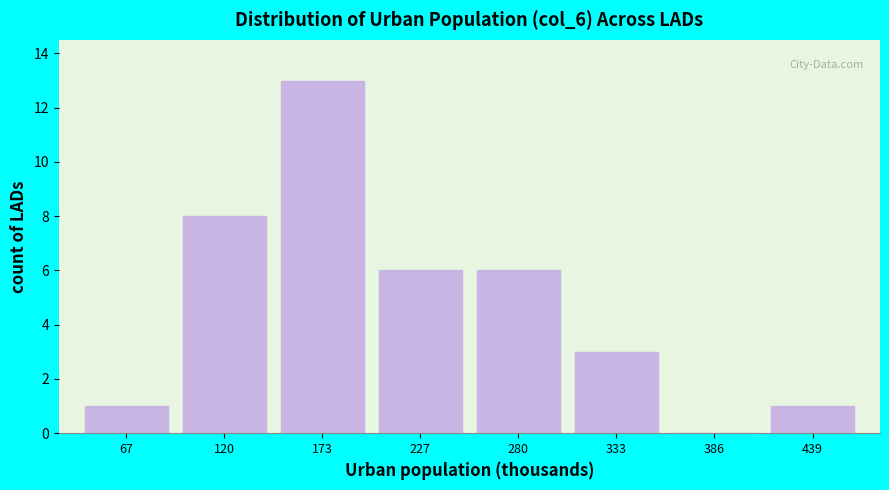

How tall is the bar that spans 310 to 360 on the x-axis? Neither the bar edges nor the heights are printed on the chart, so give them approximately, as read against the axes.

3